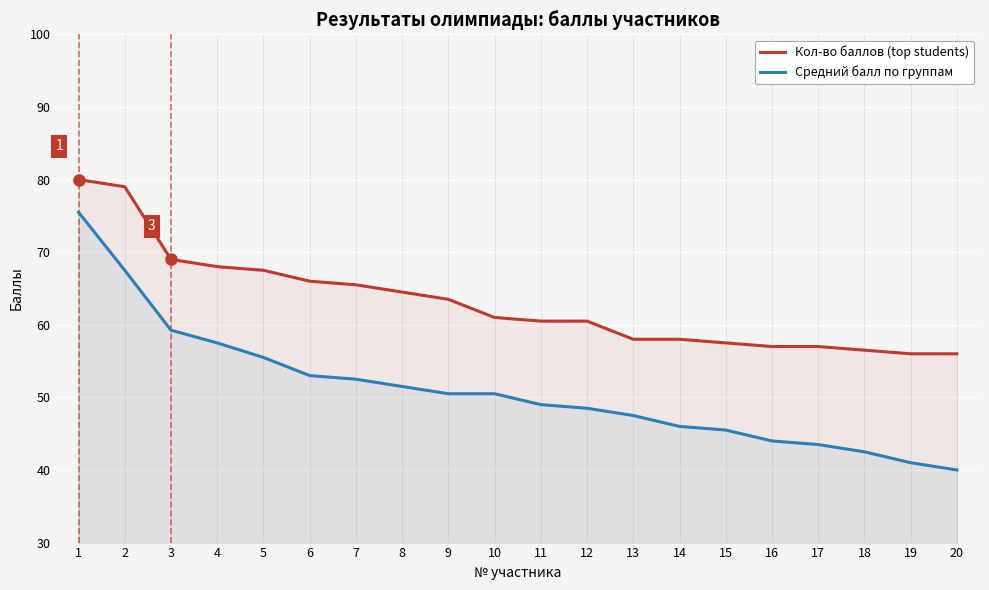

What is the value of the Кол-во баллов (top students) point at the 13th from the left?

58.0